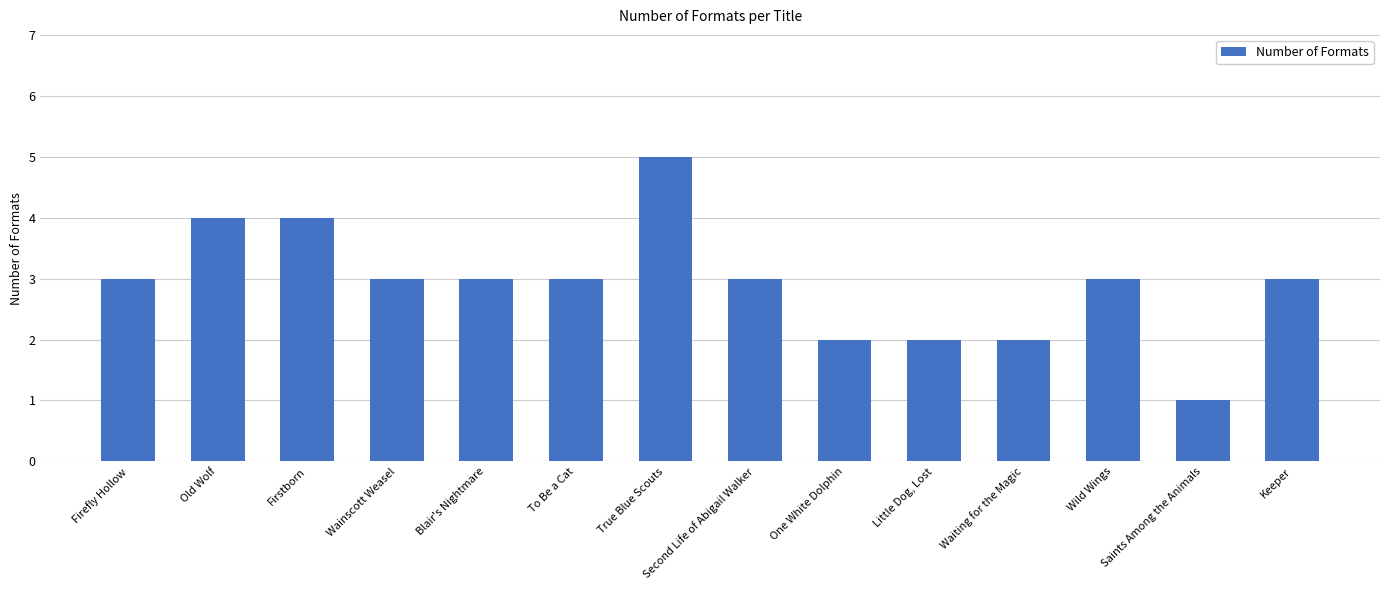

What is the label of the 11th bar from the right?

Wainscott Weasel